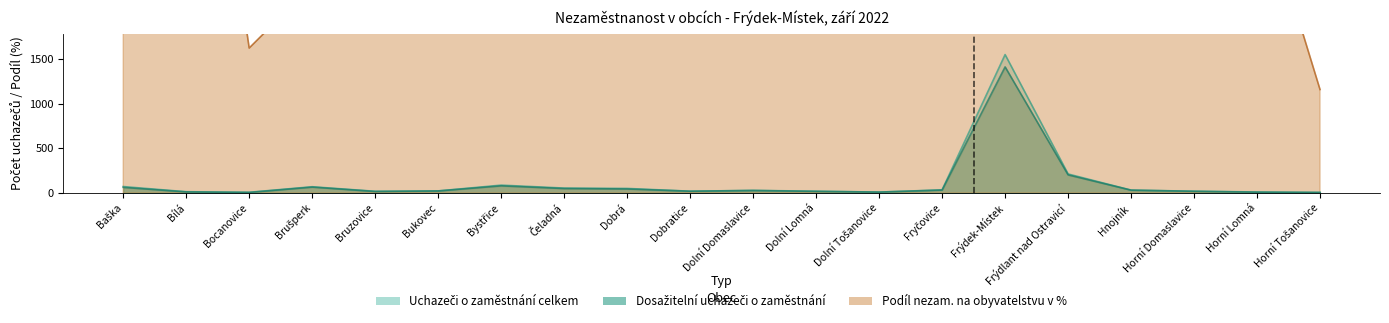

Reading right to left, transcribe all the data shown in this chart.

Uchazeči o zaměstnání celkem: 6.0	11.0	20.0	32.0	213.0	1550.0	35.0	10.0	20.0	29.0	20.0	51.0	55.0	88.0	23.0	19.0	70.0	8.0	14.0	72.0
Dosažitelní uchazeči o zaměstnání: 6.0	9.0	19.0	32.0	203.0	1412.0	33.0	10.0	18.0	28.0	20.0	45.0	50.0	80.0	23.0	17.0	66.0	6.0	12.0	63.0
Podíl nezam. na obyvatelstvu v %: 1158.7	3461.6	2610.2	3171.5	3067.6	3690.3	1967.6	3615.3	2814.5	2793.7	2180.9	2030.0	2582.2	2184.5	2317.4	2419.5	2326.4	1623.3	6456.0	2258.7